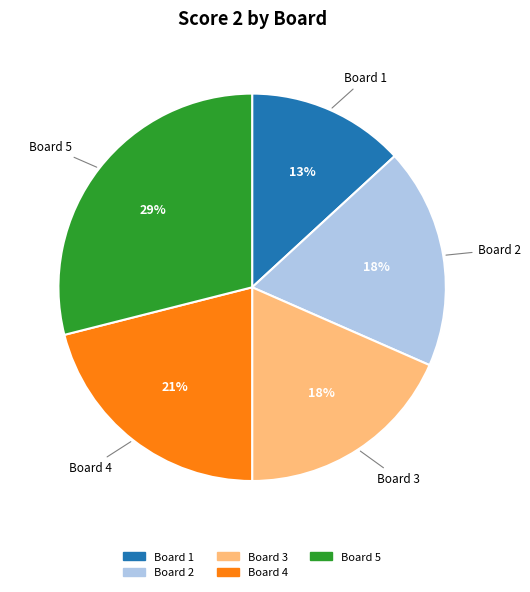

Is there any slice that represents more than half of the pie?

No